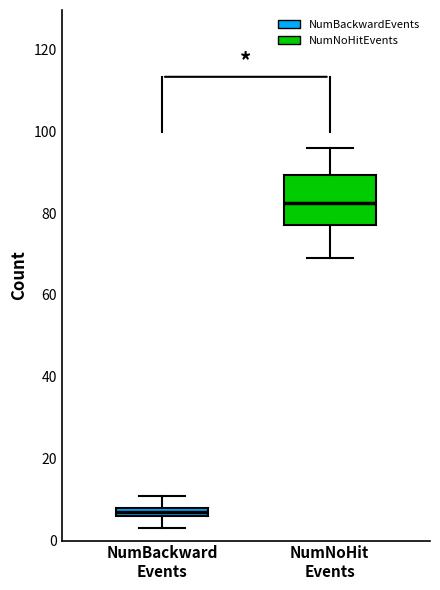

Where is the upper edge of the box for NumNoHit Events on the y-axis? The values are not printed on the chart, so give them approximately, as read against the axis.

90